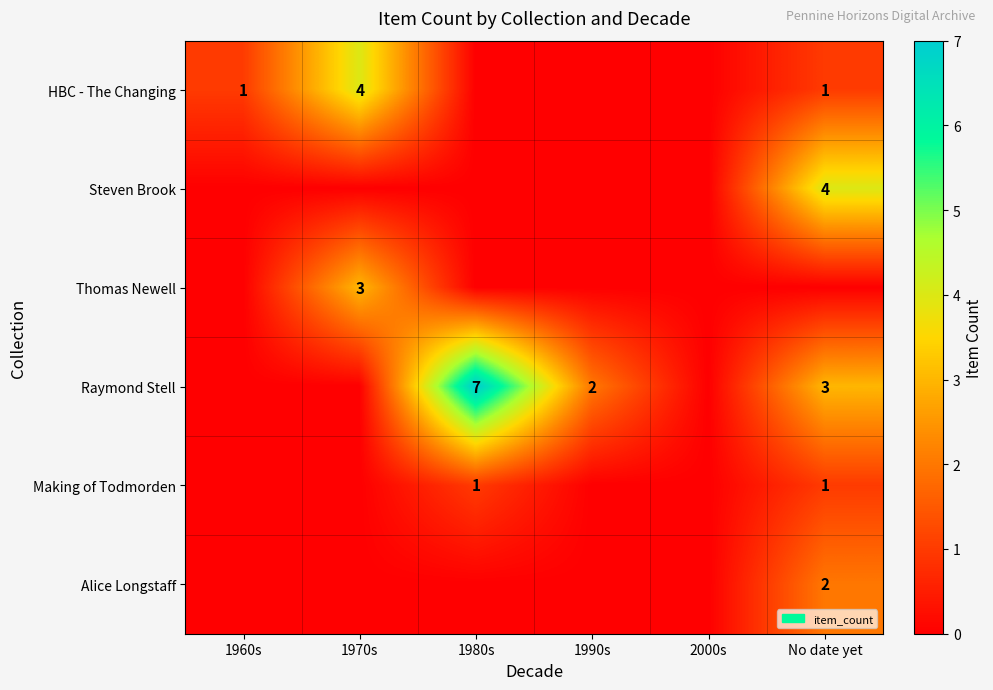

The value of HBC - The Changing at 1970s is 6. True or false?

False